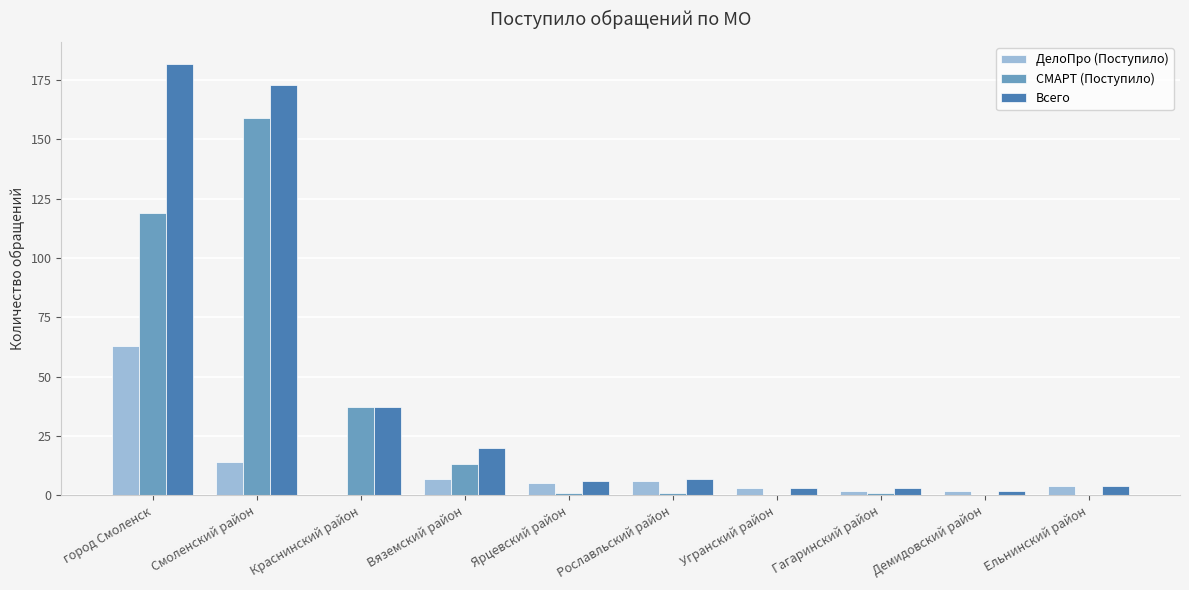

True or false: Всего has a value of 2 at Демидовский район.

True